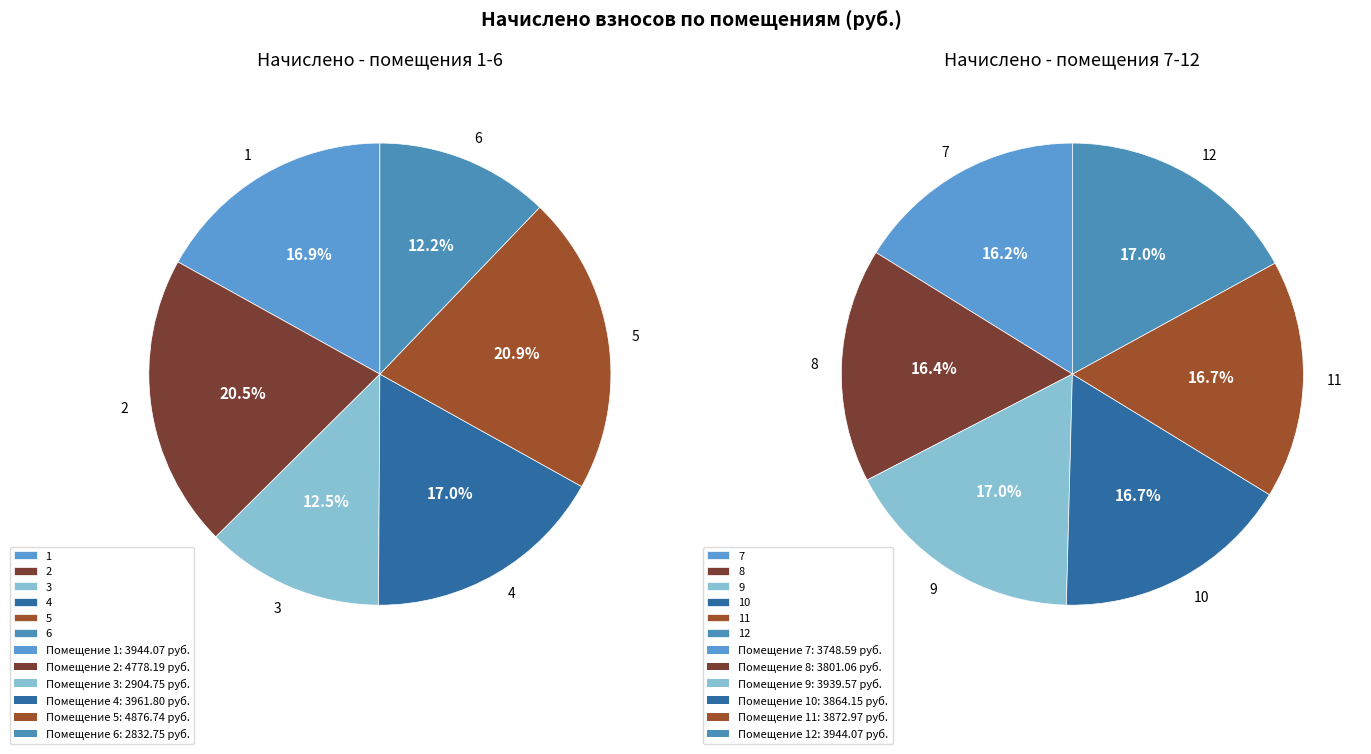

What is the smallest slice in the pie chart?

6